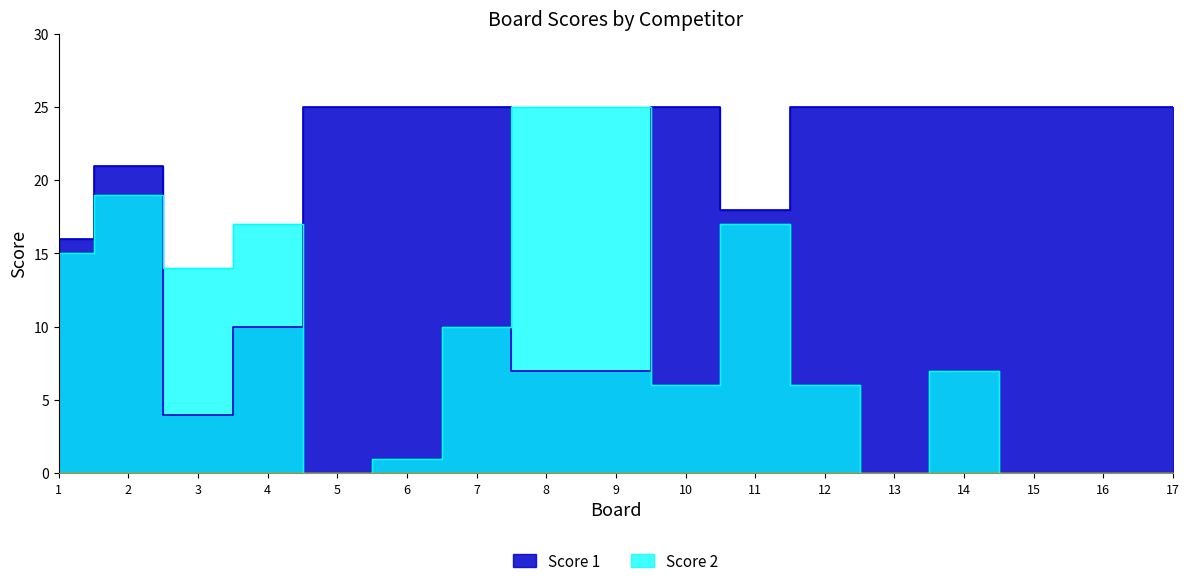

How many interior local peaks does the Score 1 series have?

2